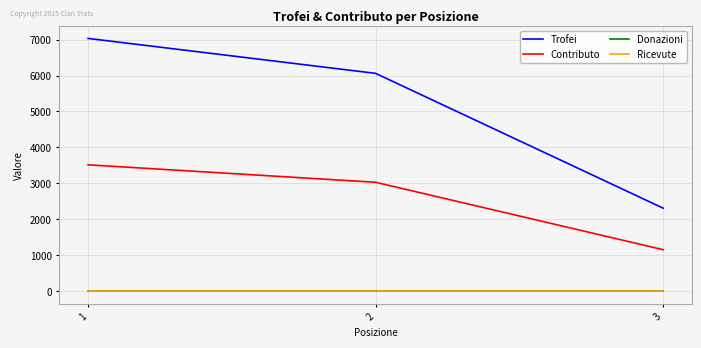

Is this an area chart (filled region under the line)?

No